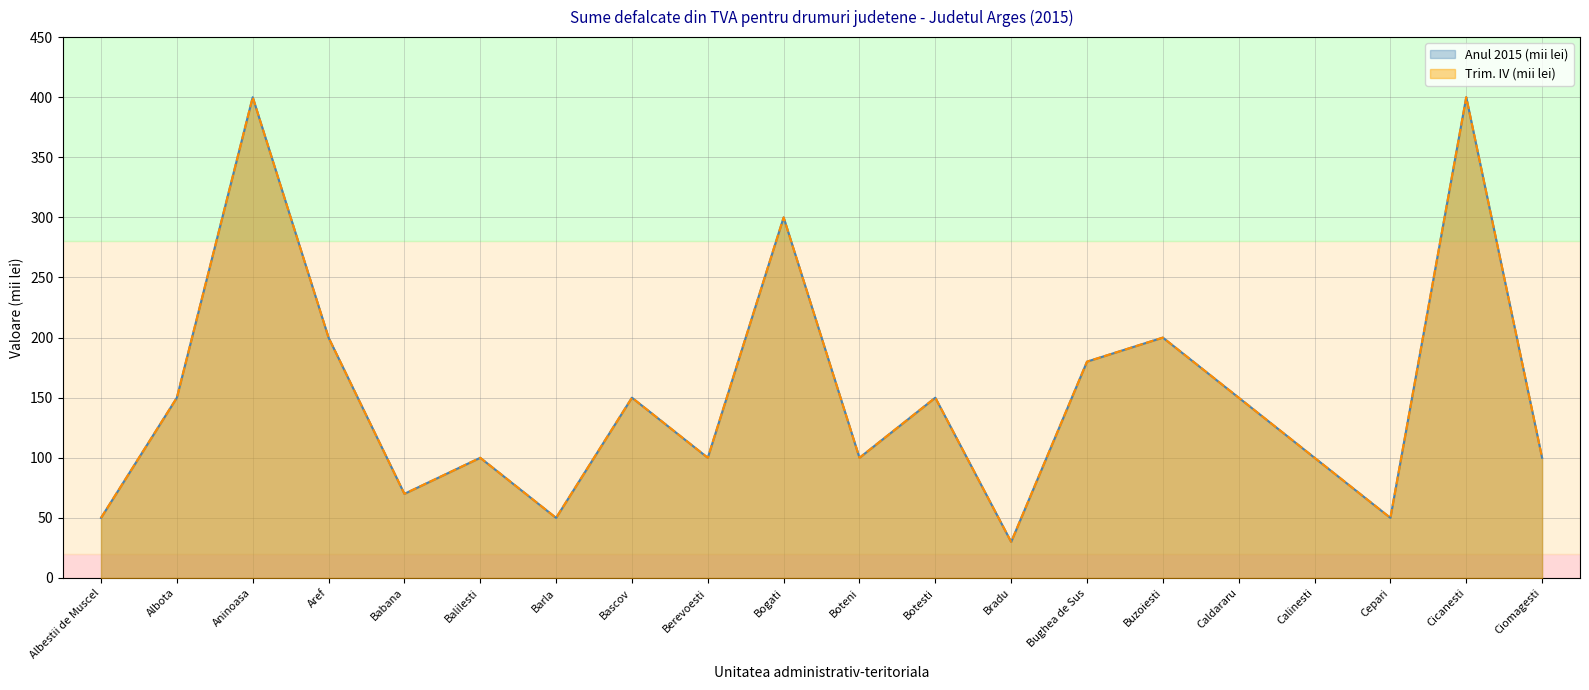

What is the sum of the Anul 2015 (mii lei) values at Babana and Caldararu?

220